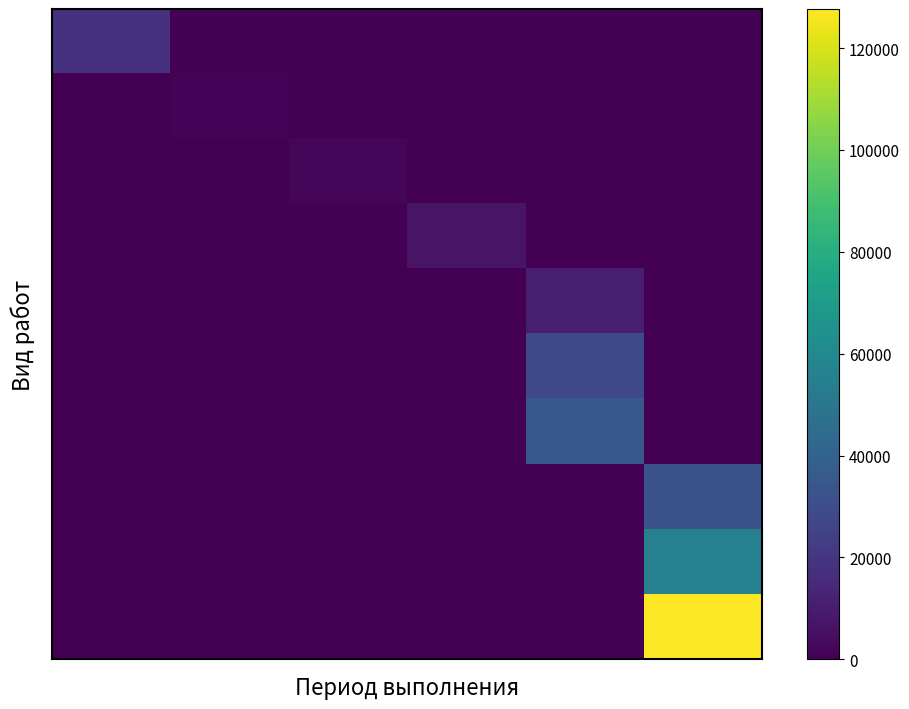

Which category has the lowest value across all series?

1